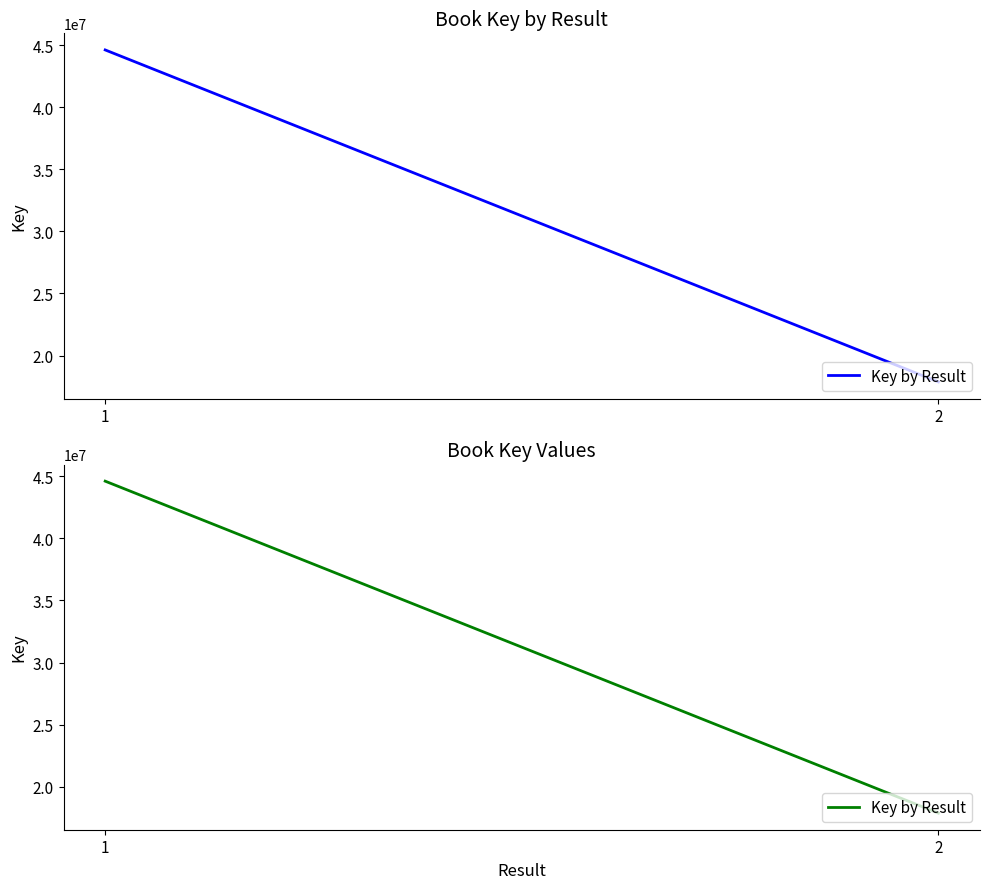

Does the chart display data point markers on the line(s)?

No